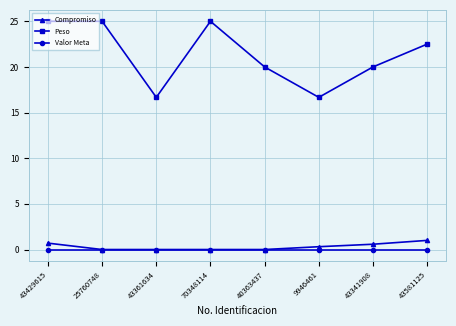

What is the label of the 7th point from the left?

43341908